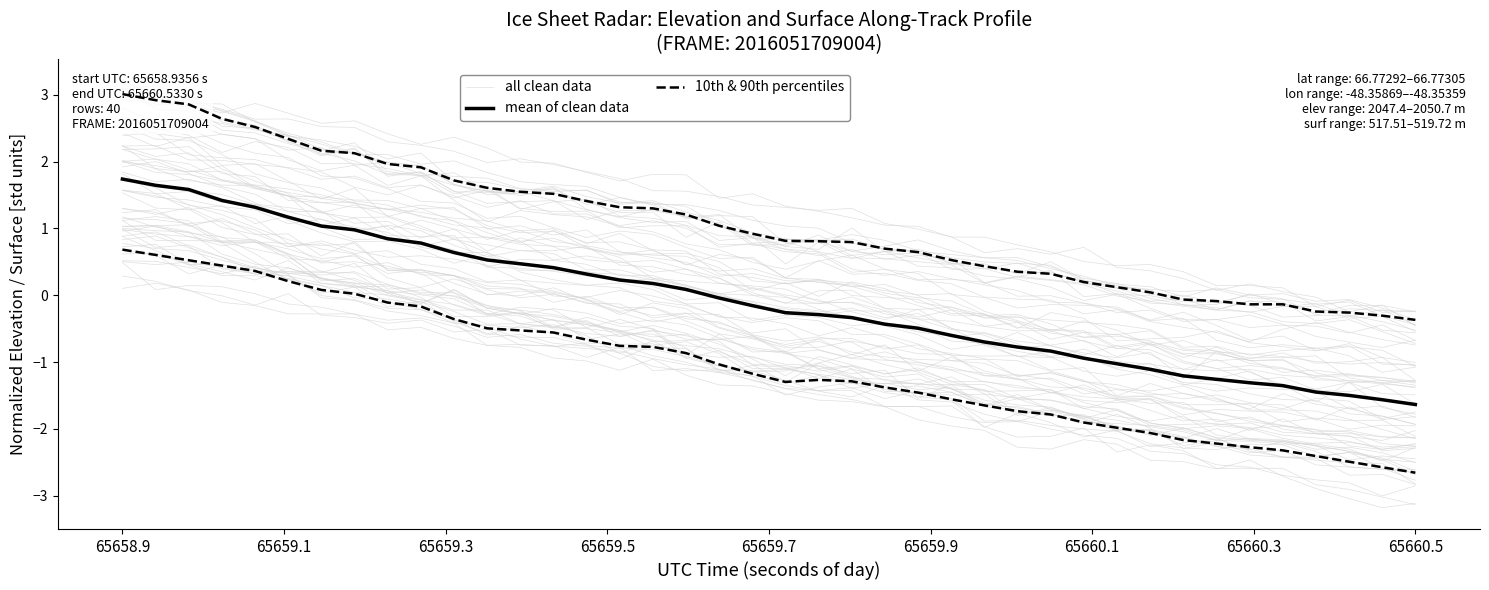

How many lines are shown in the chart?

3